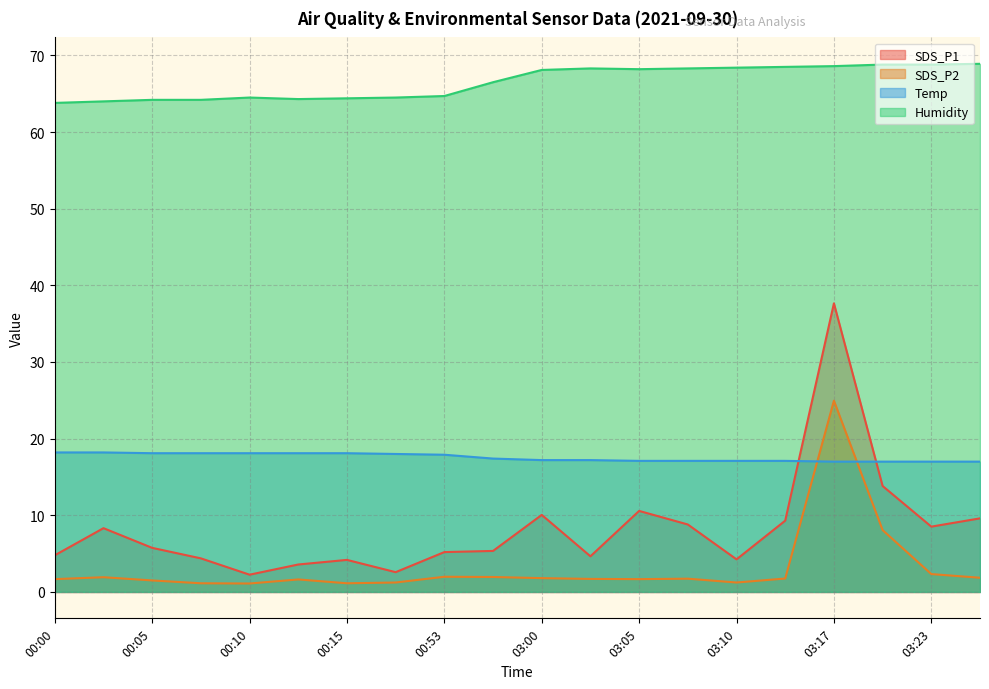

At how many categories does at least one series exceed 68?

10